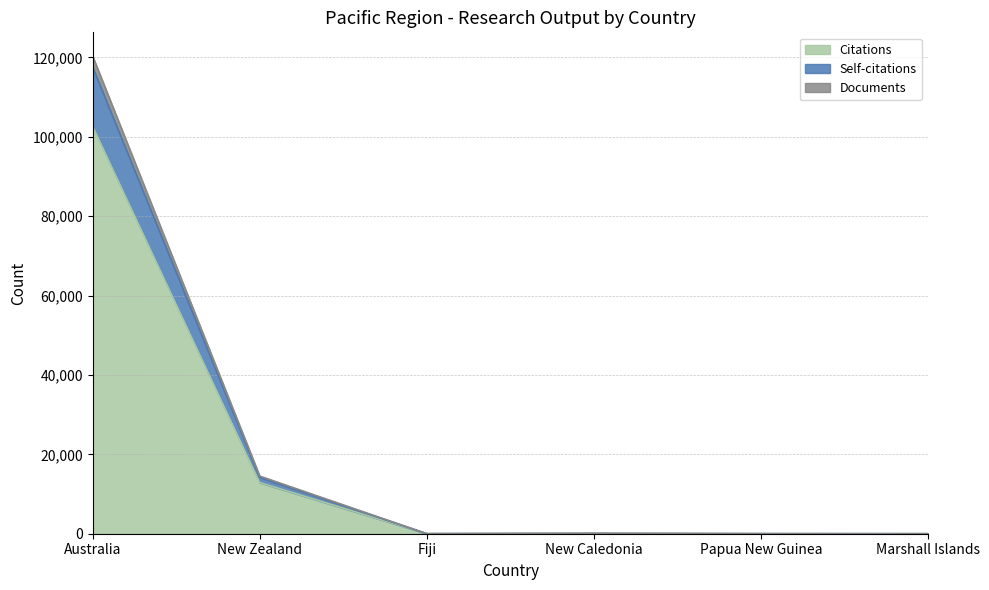

True or false: Self-citations has more than 1 interior local peaks.

False